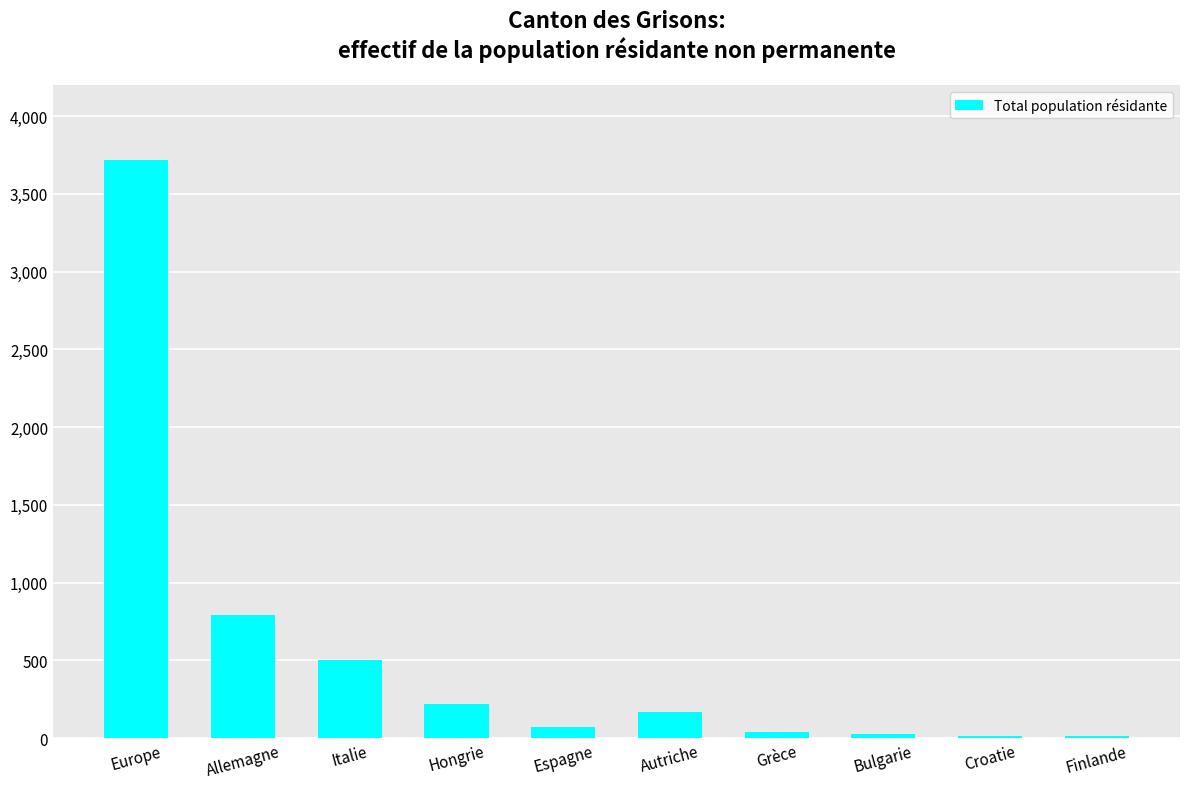

At which label does the data first exceed 169?

Europe